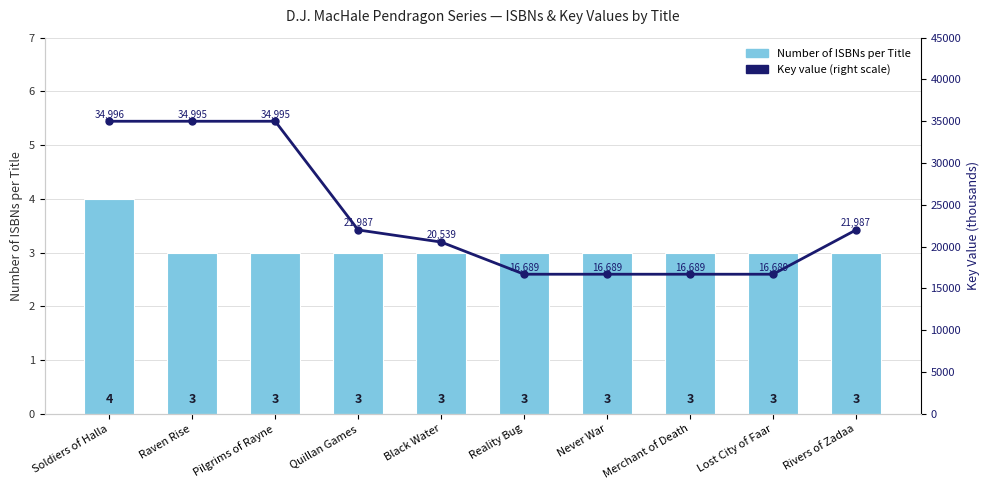

What is the total value across all series at Reality Bug?

16692.3